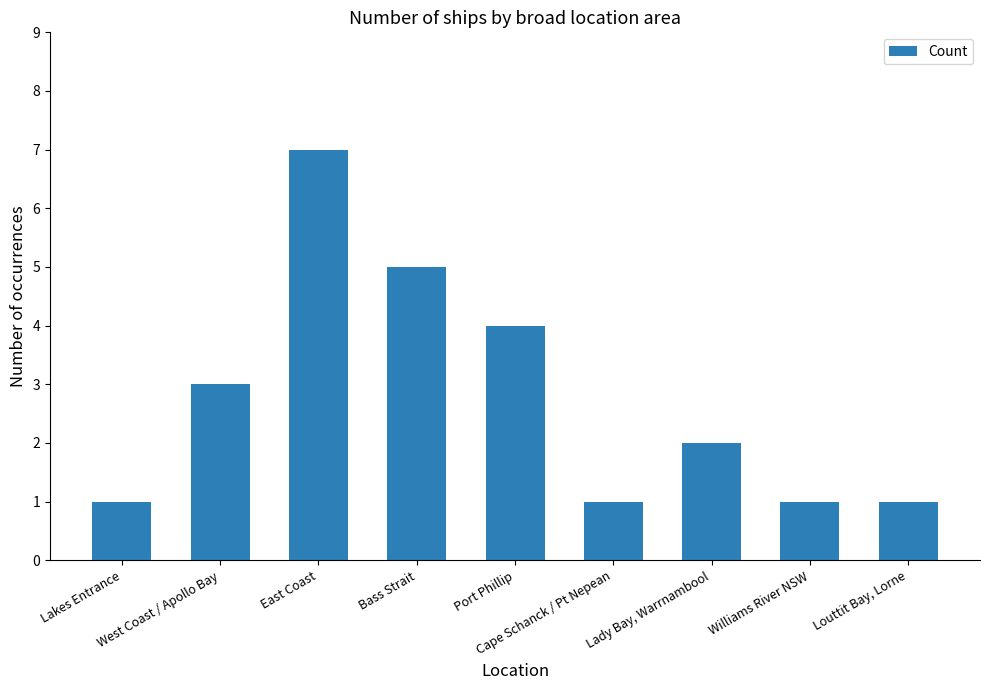

Is it true that the value at East Coast is 7?

True